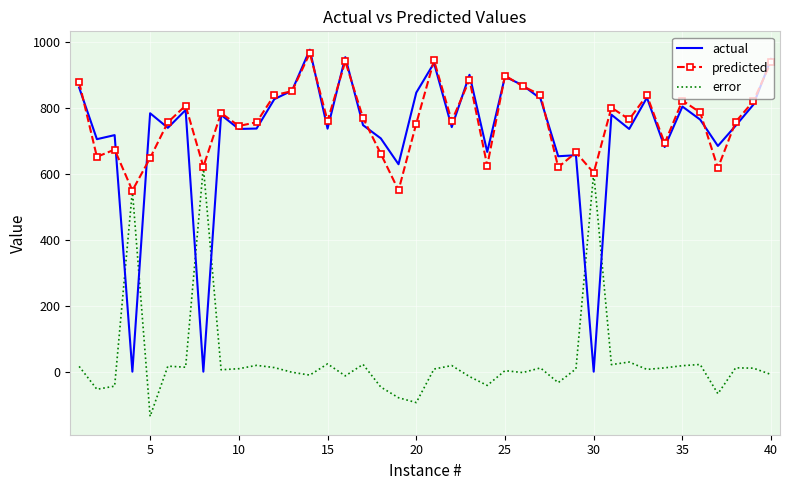

What is the maximum value shown in the chart?

975.3